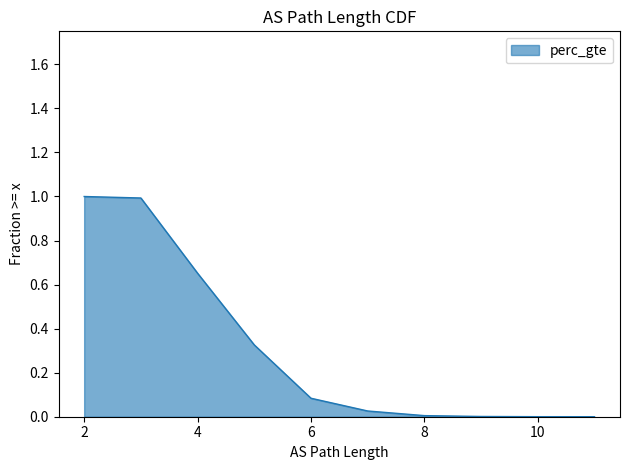

What is the change in value from 5 to 11?

-0.3